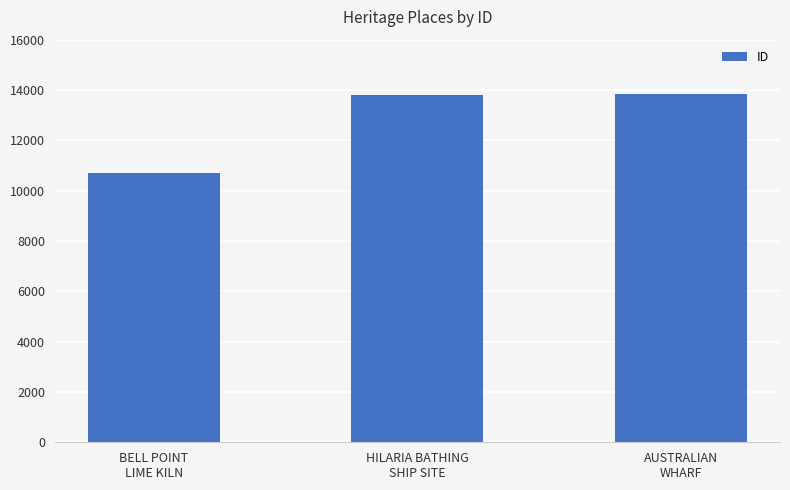

What is the value of the 1st bar from the left?

10694